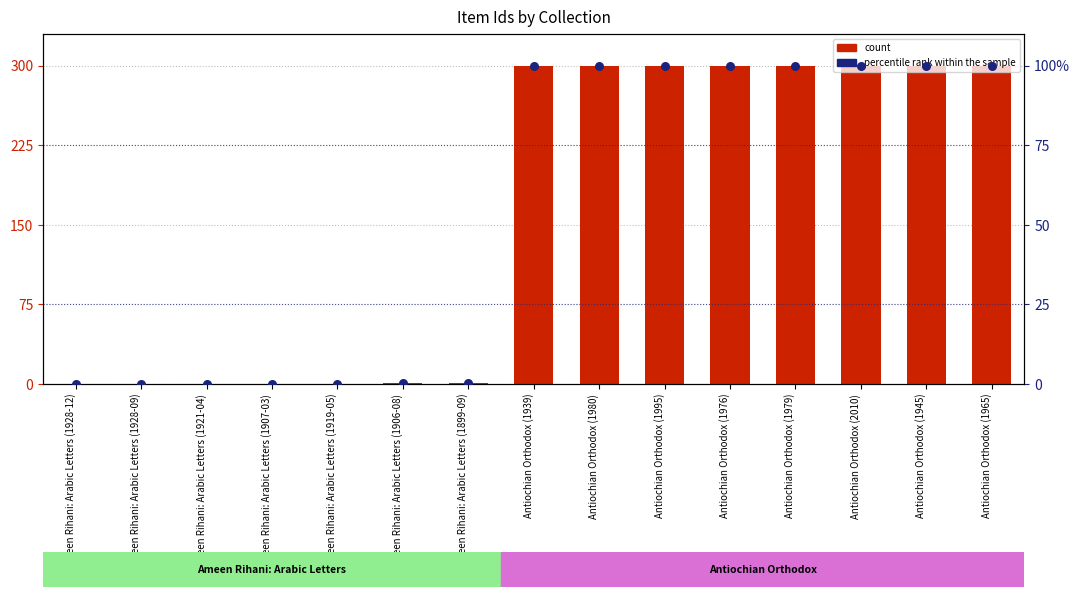

Which series contains the lowest Y value?

count